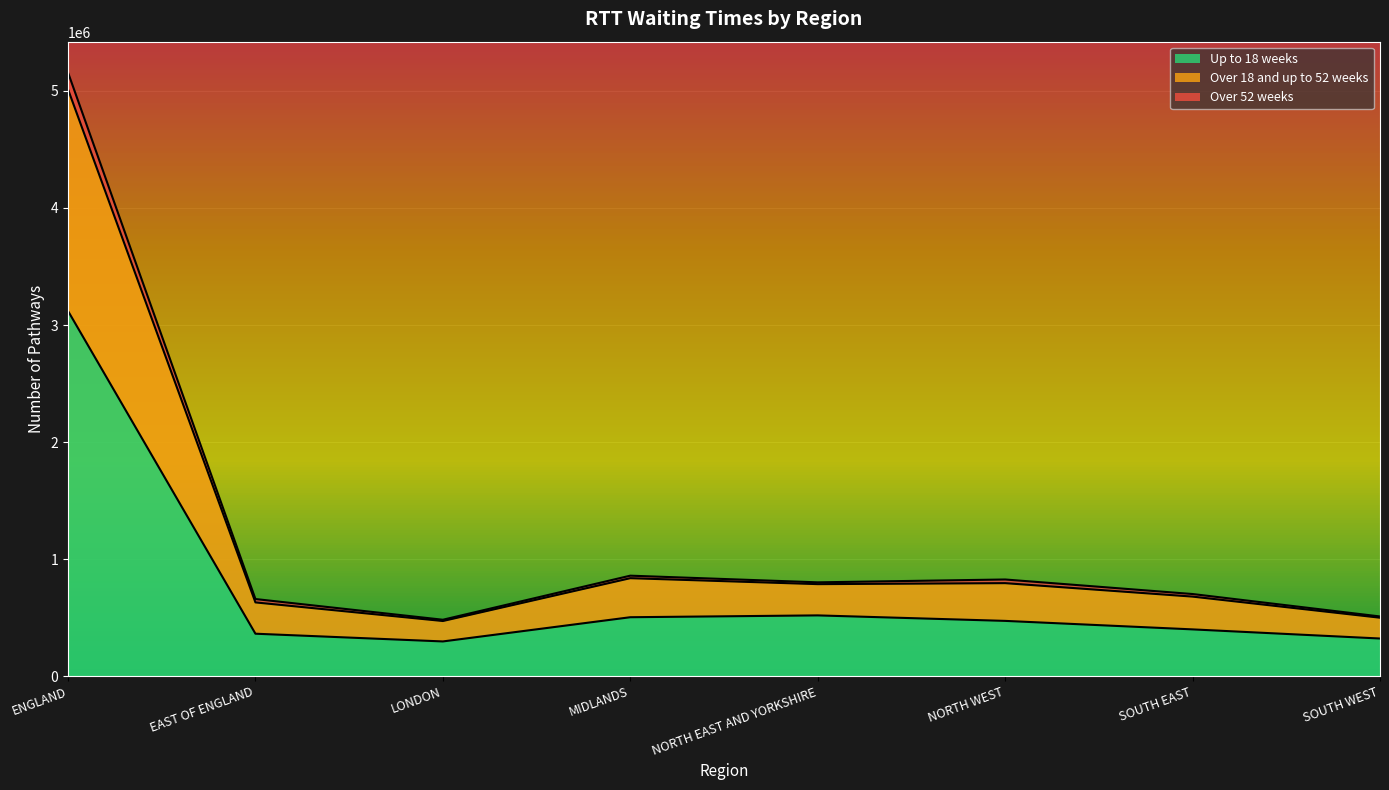

At which category is the sum across all series the highest?

ENGLAND